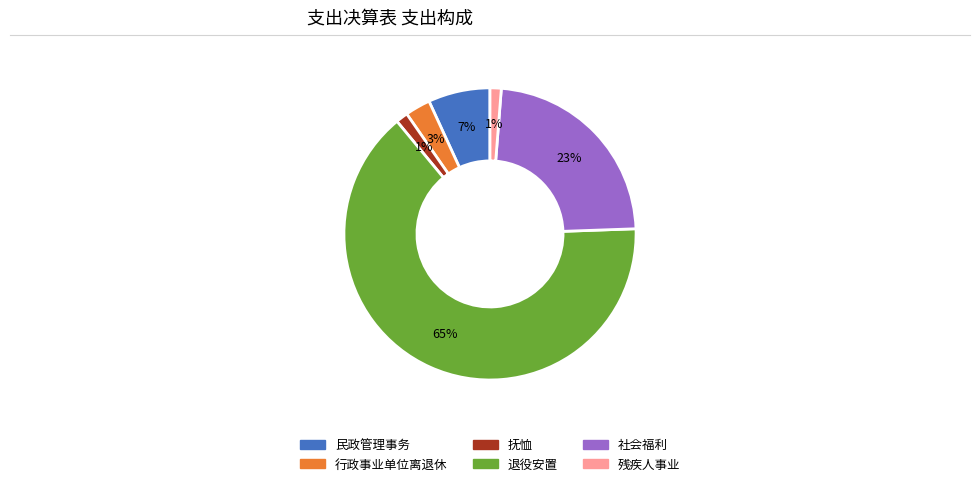

To the nearest percent, what is the average slice percentage?

17%